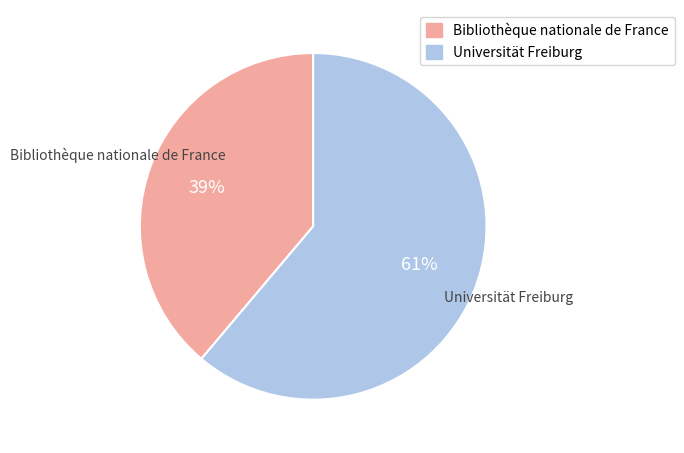

To the nearest percent, what is the difference between the largest and smallest slice percentages?

22%